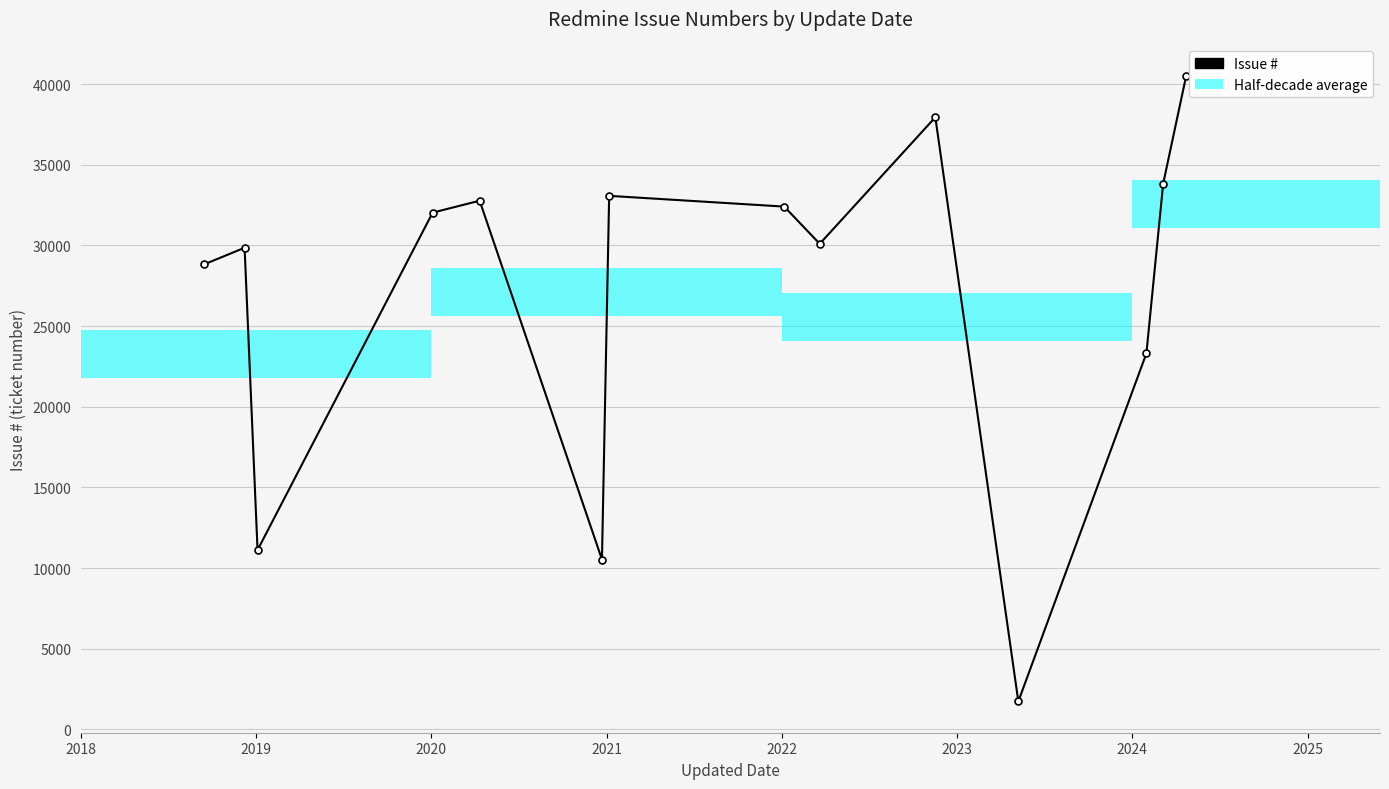

Reading left to right, what are all the values shown in this chart?

28829	29855	11120	32030	32770	10535	33071	32405	30099	37942	1739	23307	33829	40515